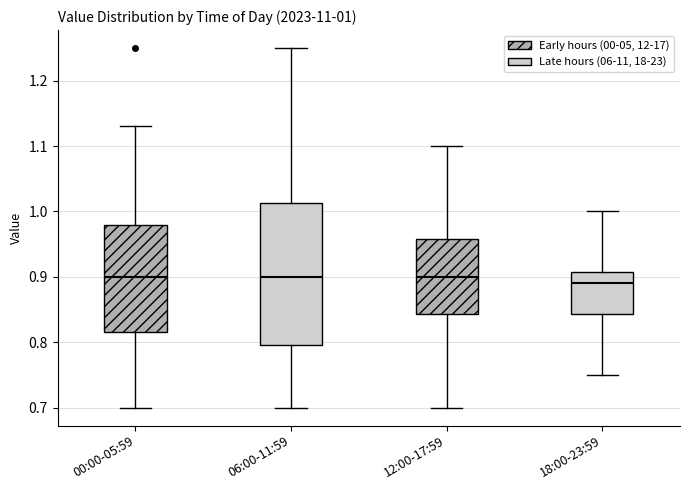

Which box is the tallest, from its lower edge to its upper edge?

06:00-11:59